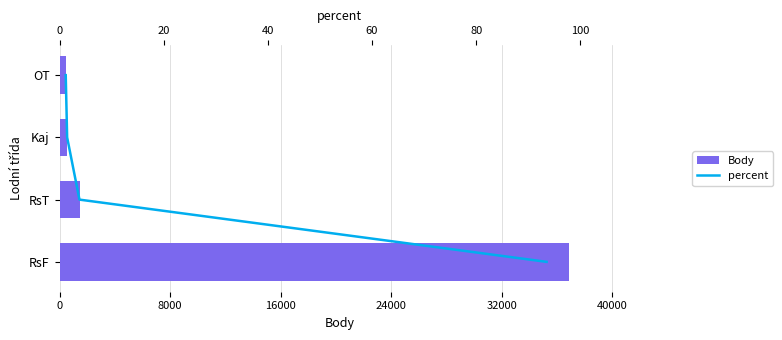

What are all the series names shown in the legend?

Body, percent